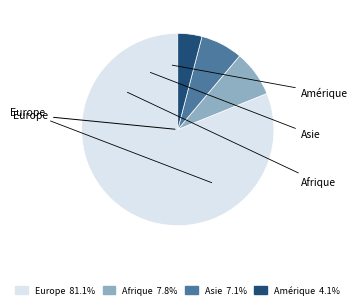

Is the sum of Asie and Afrique greater than half?

No